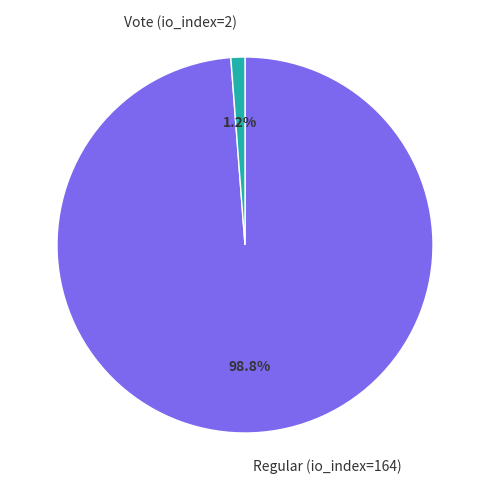

What is the smallest slice in the pie chart?

Vote (io_index=2)